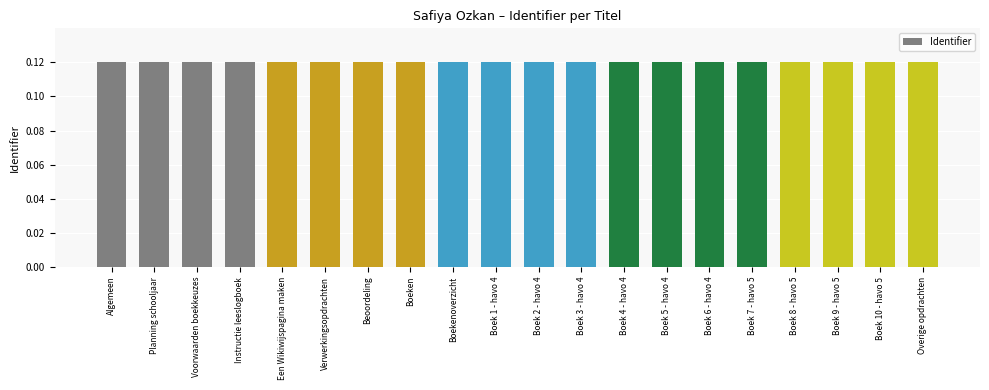

What position from the right is Beoordeling?

14